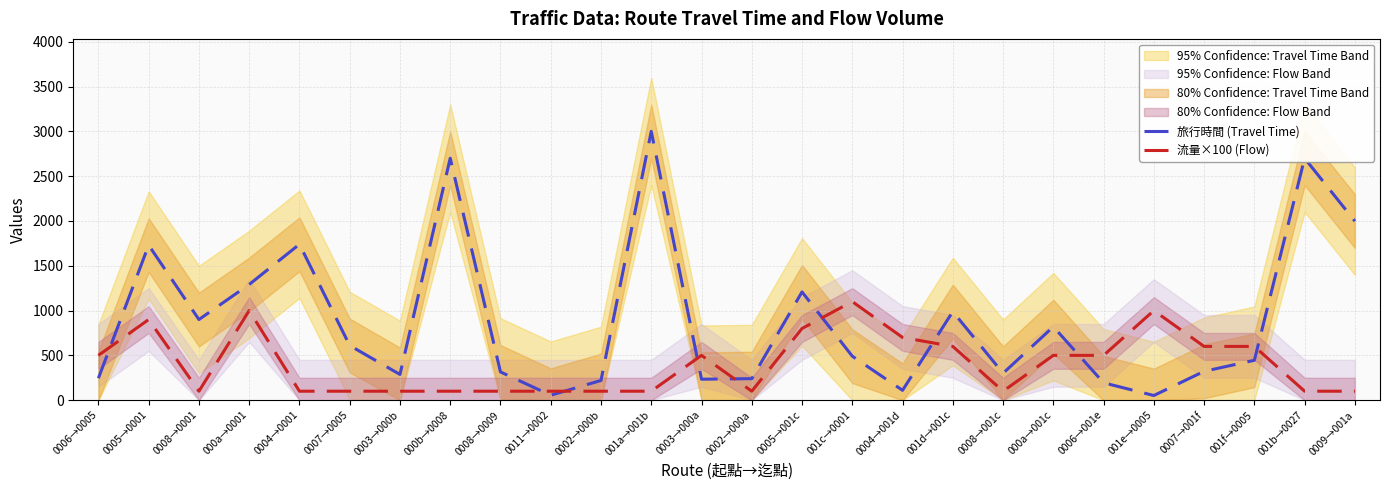

How many intersections are there between 旅行時間 (Travel Time) and 流量×100 (Flow)?

9